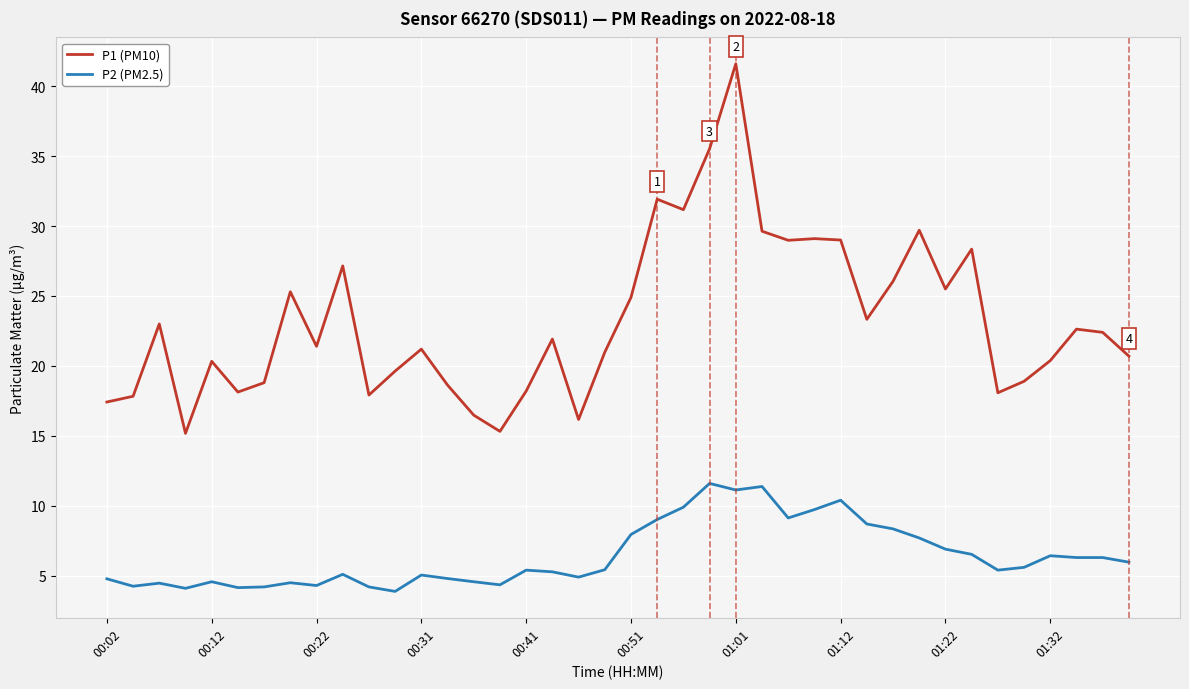

Which series has the largest total across all categories?

P1 (PM10)